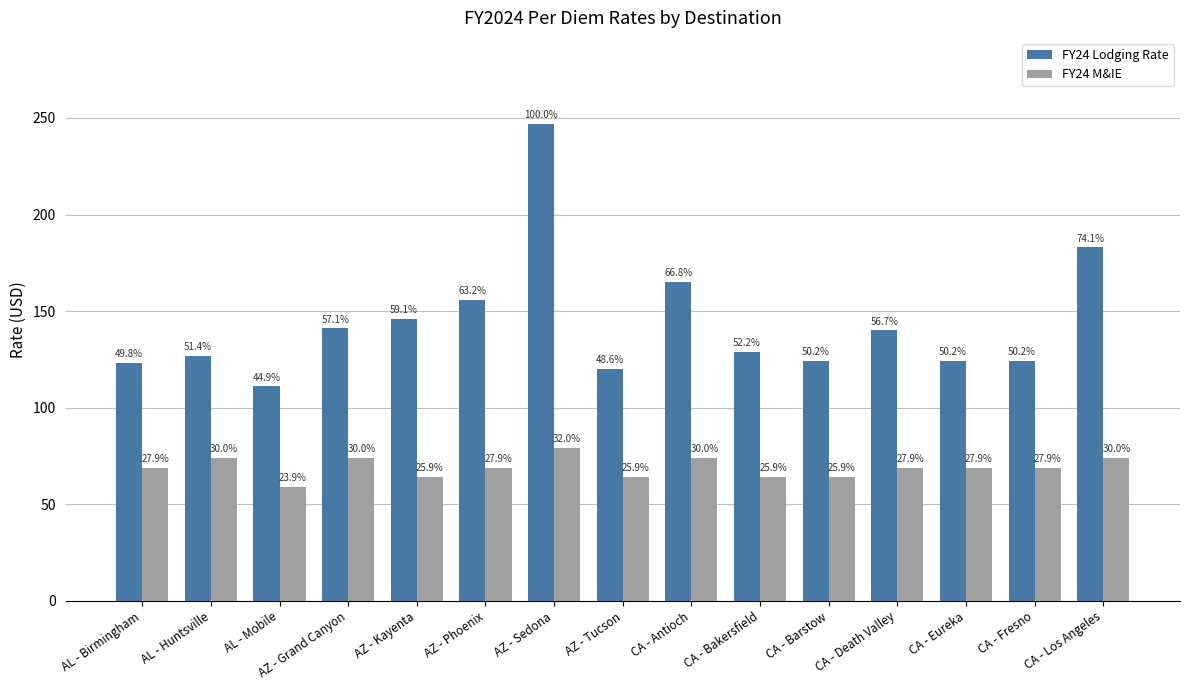

Are the bars grouped side by side (vs. stacked)?

Yes